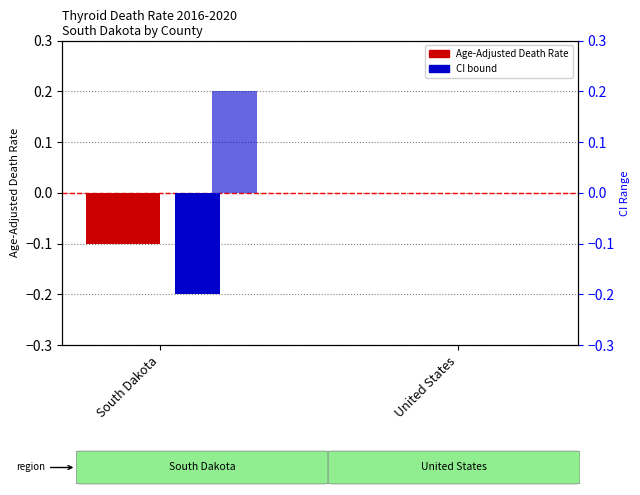

What position from the left is South Dakota?

1